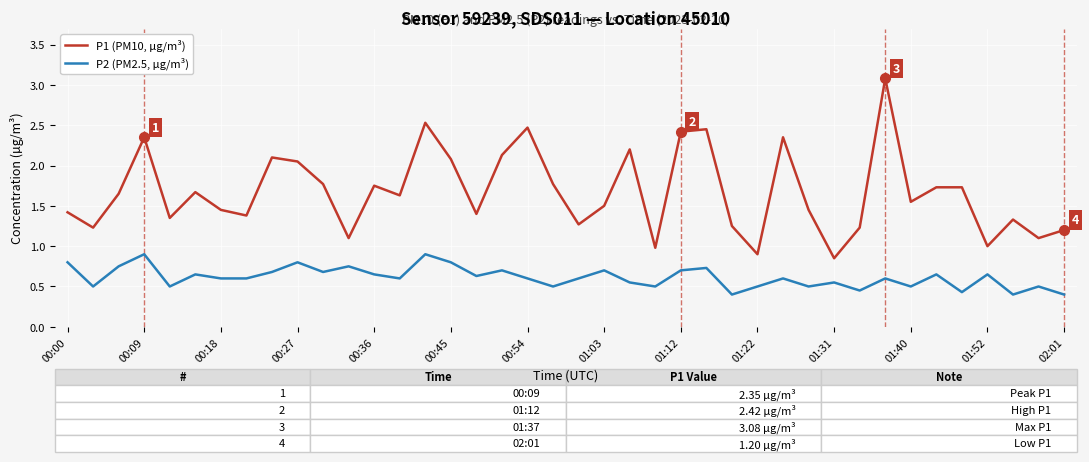

Which series has the largest range (max minus min)?

P1 (PM10, µg/m³)